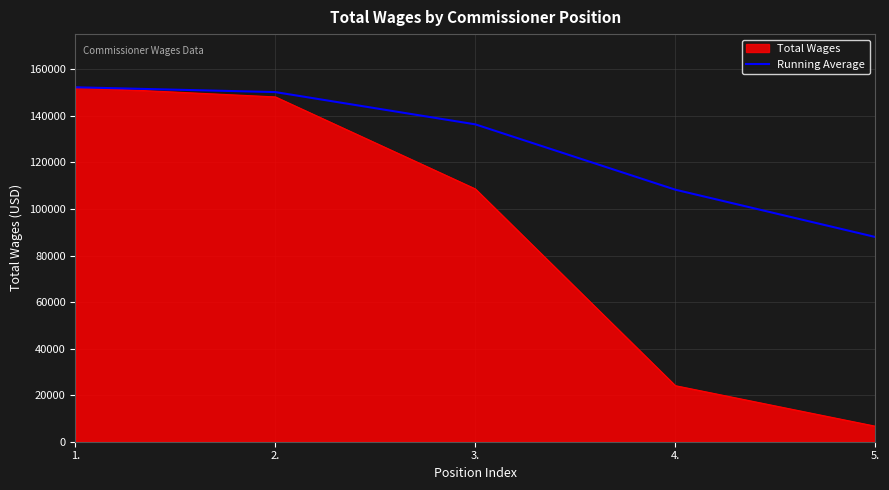

Does the chart display data point markers on the line(s)?

No